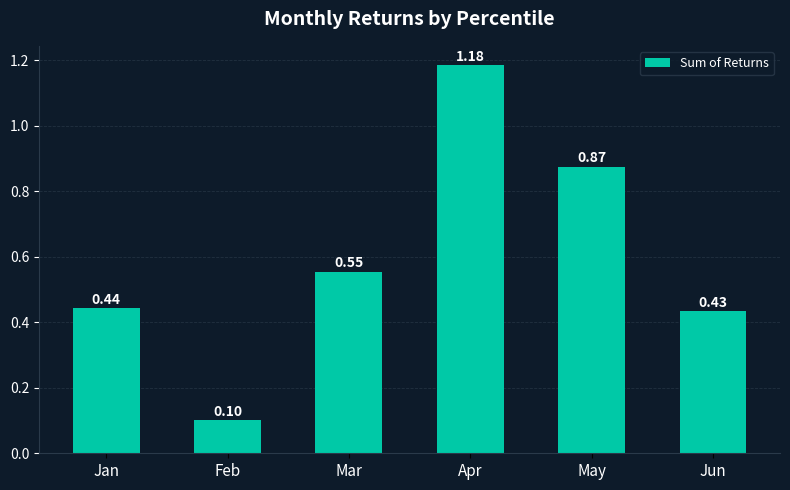

Rank the categories by value from lowest to highest.

Feb, Jun, Jan, Mar, May, Apr